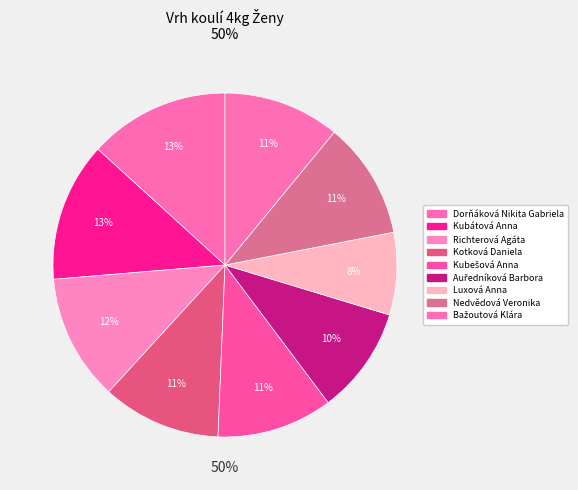

Which category has the biggest portion of the pie?

Dorňáková Nikita Gabriela